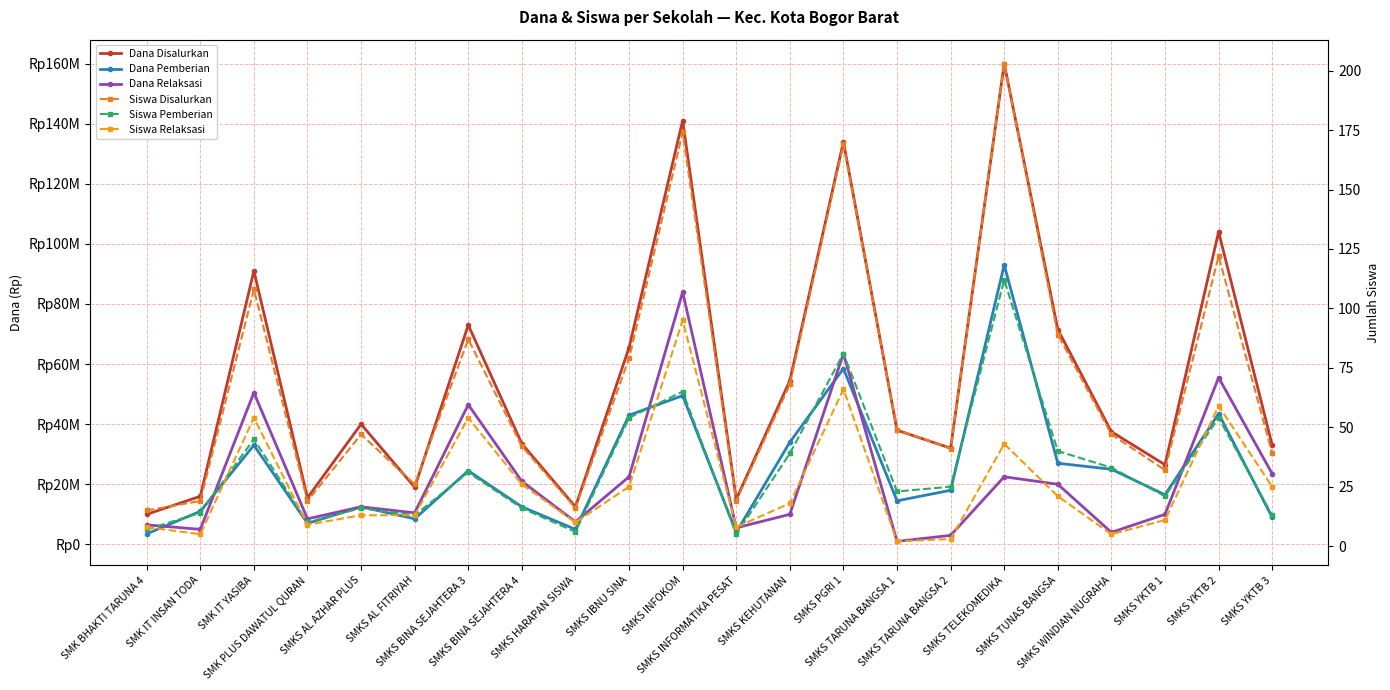

At which label does Dana Relaksasi first exceed 12500000?

SMK IT YASIBA